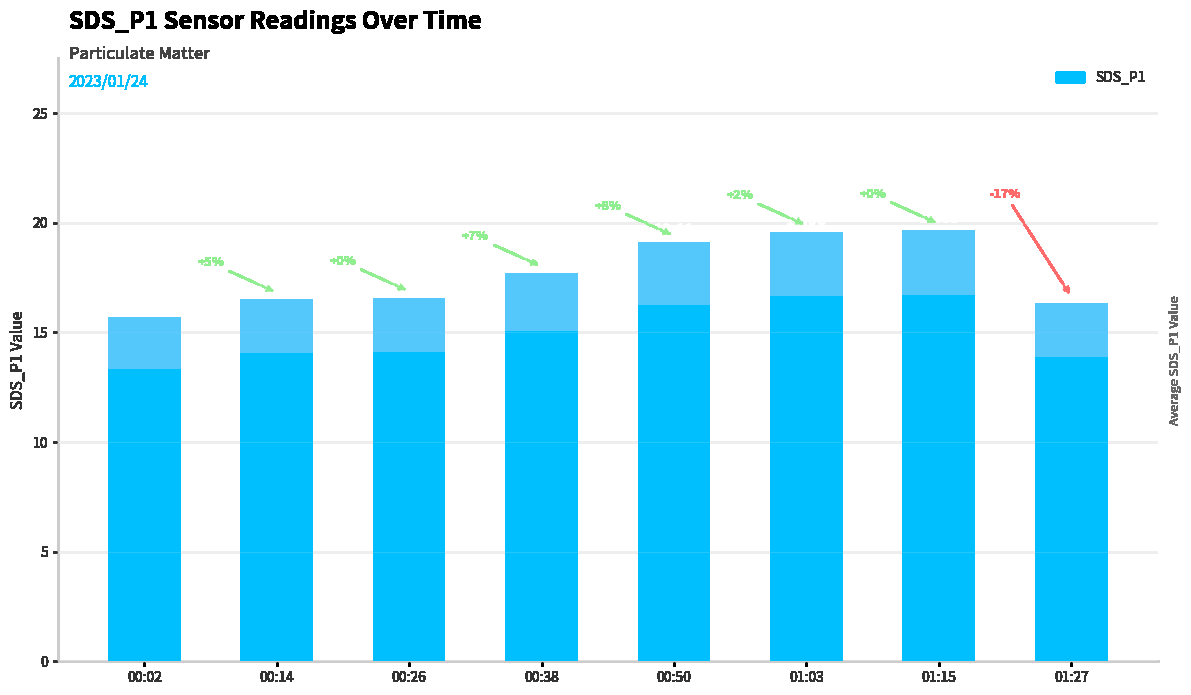

List the labels in order of value, largest first.

01:15, 01:03, 00:50, 00:38, 00:26, 00:14, 01:27, 00:02